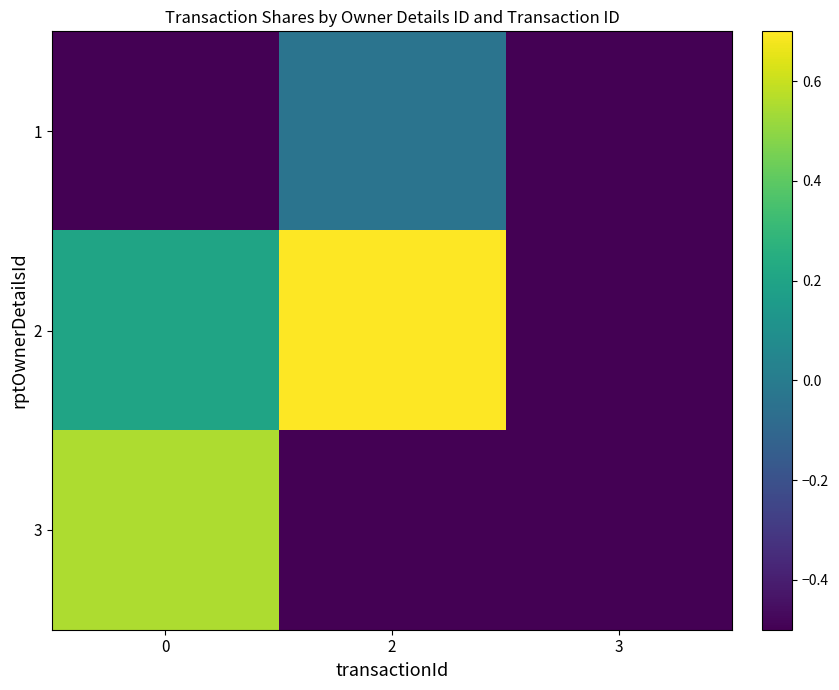

What is the minimum value shown in the chart?

-0.5